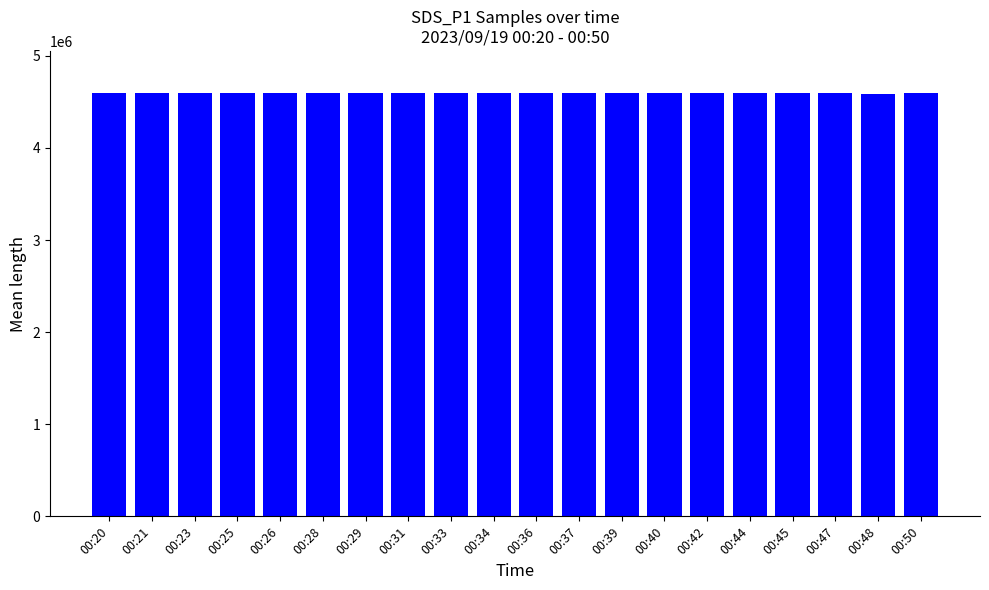

What is the value of the 17th bar from the left?

4593546